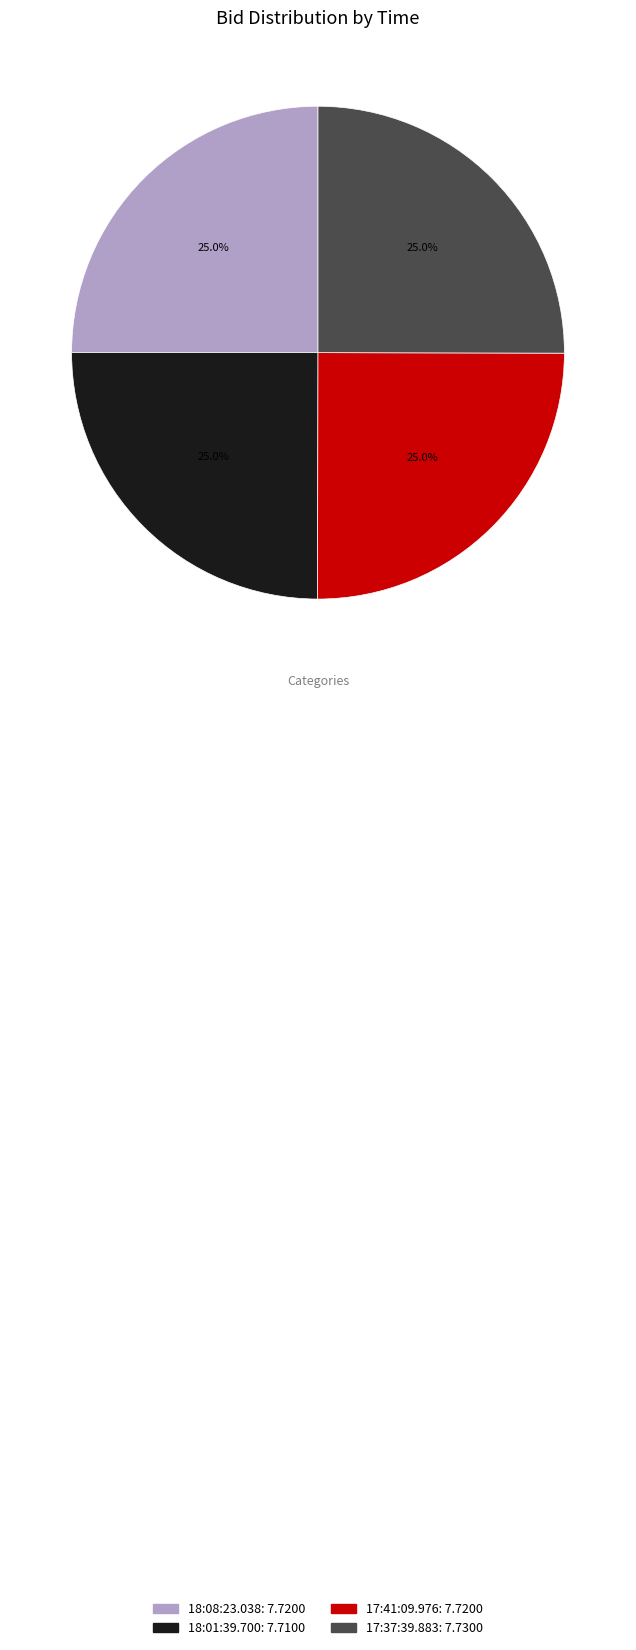

What is the ratio of the value at 18:08:23.038 to the value at 17:37:39.883?

1.0